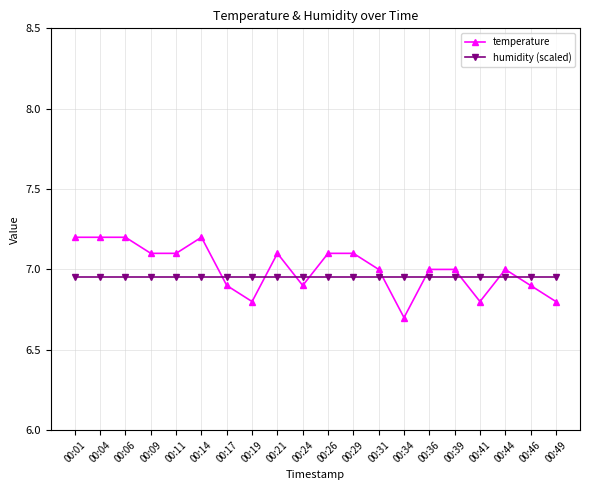

What is the highest value of the temperature series?

7.2